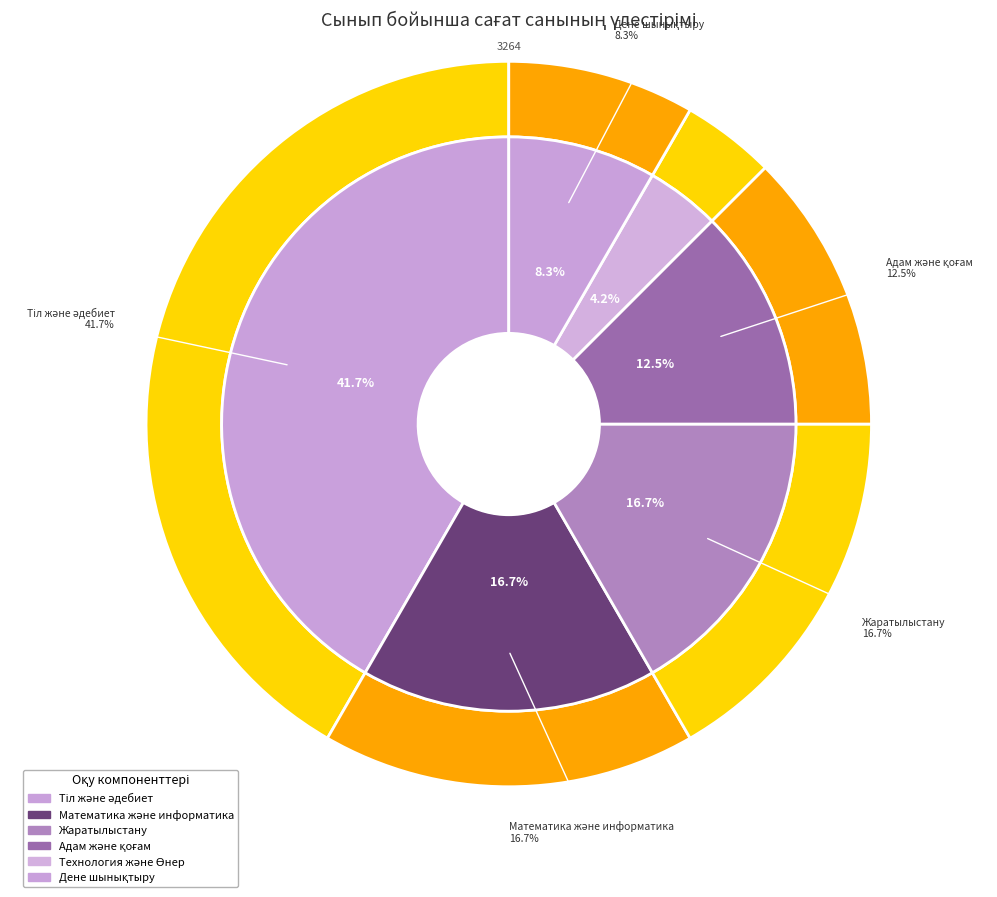

How many segments does this pie chart have?

6